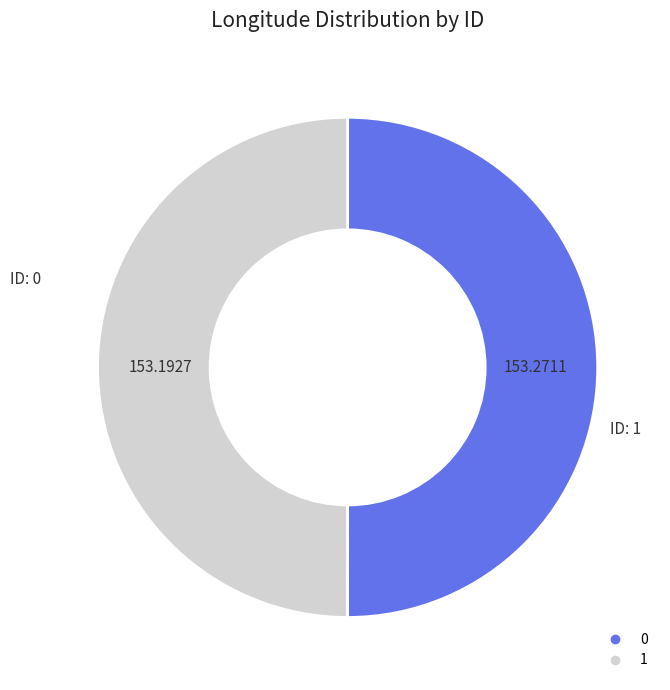

Do 0 and 1 together represent more than half of the pie?

Yes